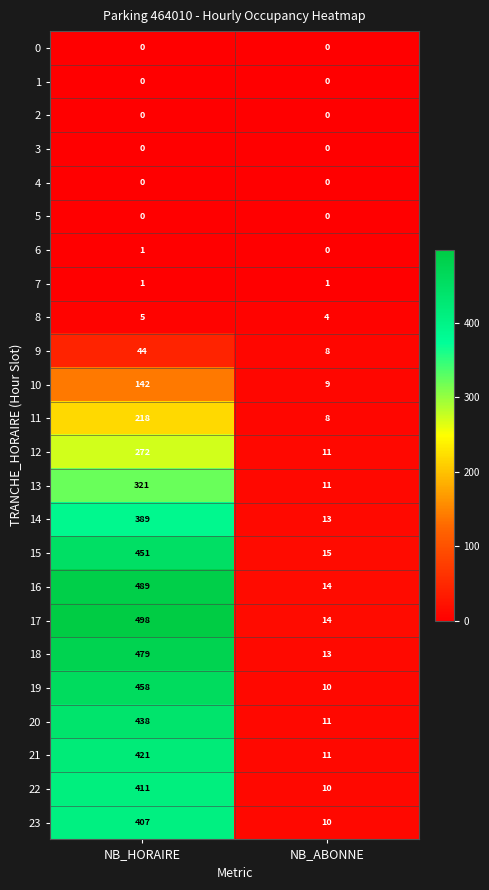

Which series has the largest total across all categories?

17